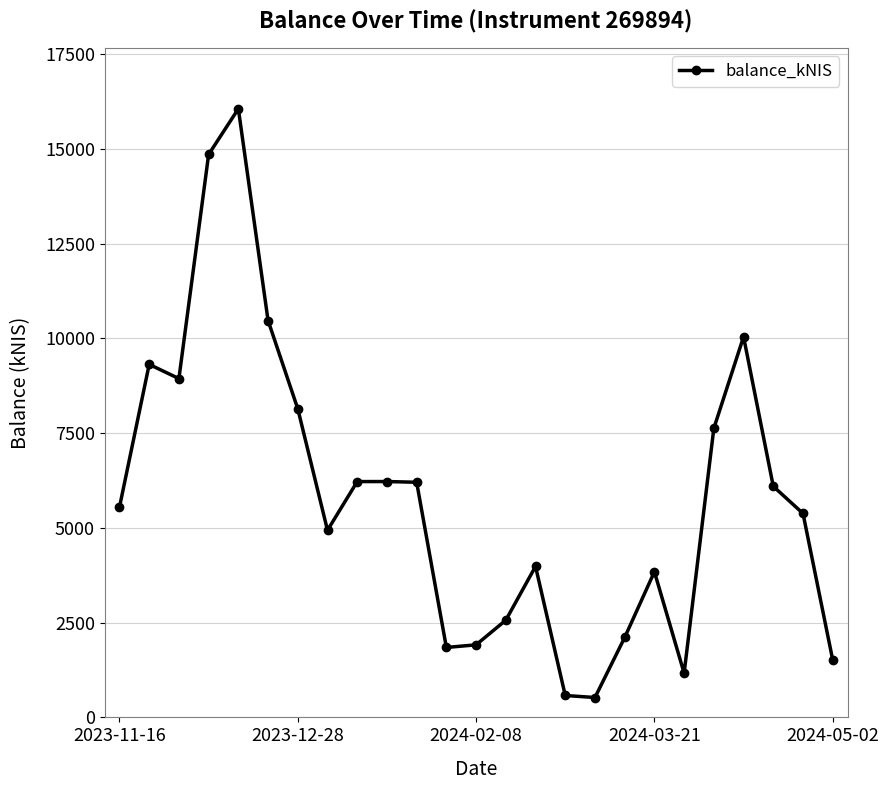

What is the minimum value shown in the chart?

524.5